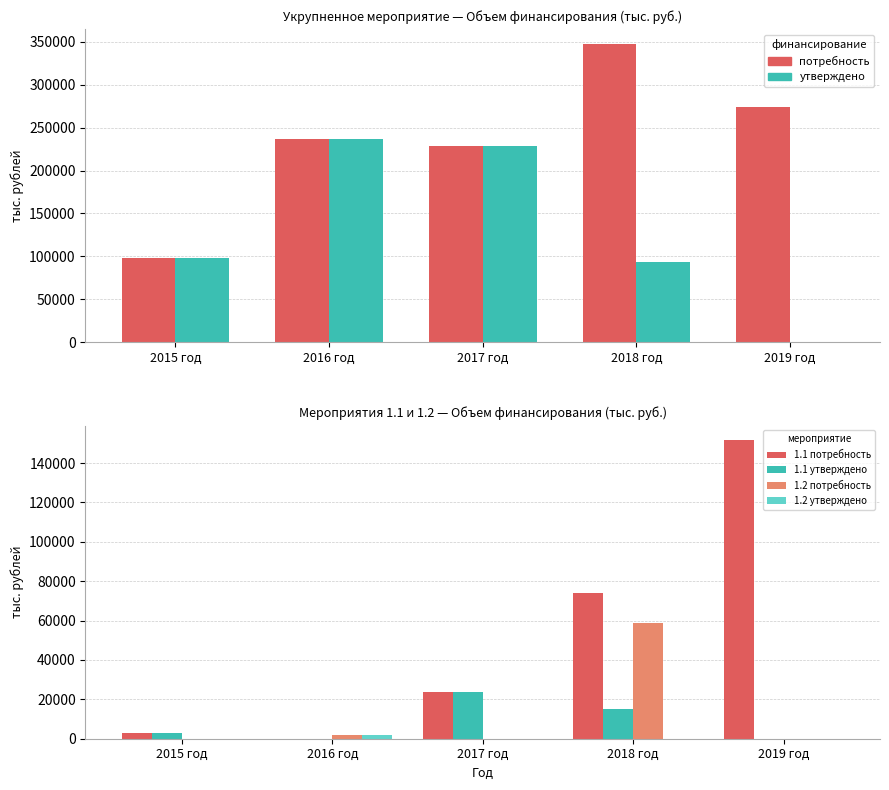

What is the difference between the maximum and minimum values in the потребность series?

249982.2